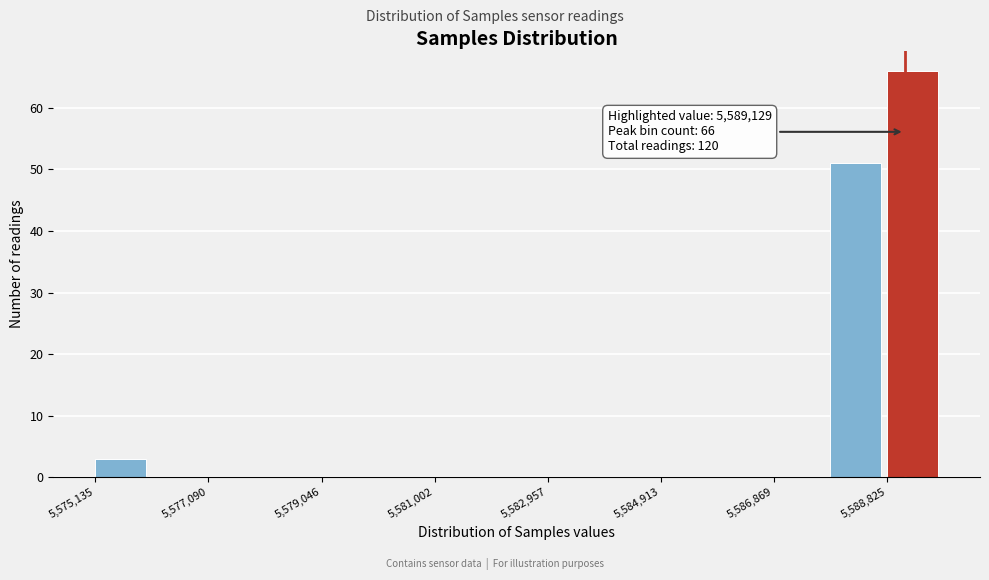

Over which range of the x-axis is the bar tallest?

5588800 to 5589800